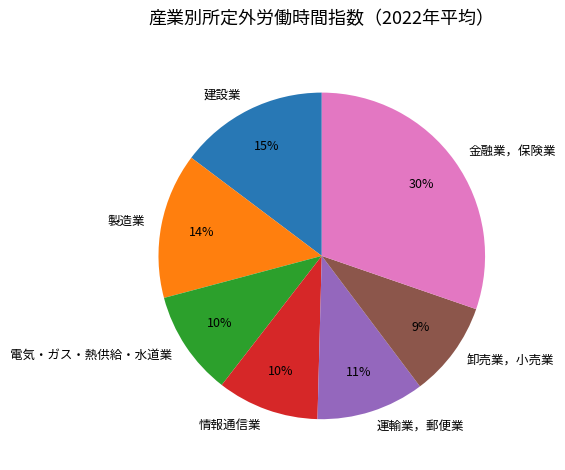

Is it true that 情報通信業 is 10% of the pie?

True